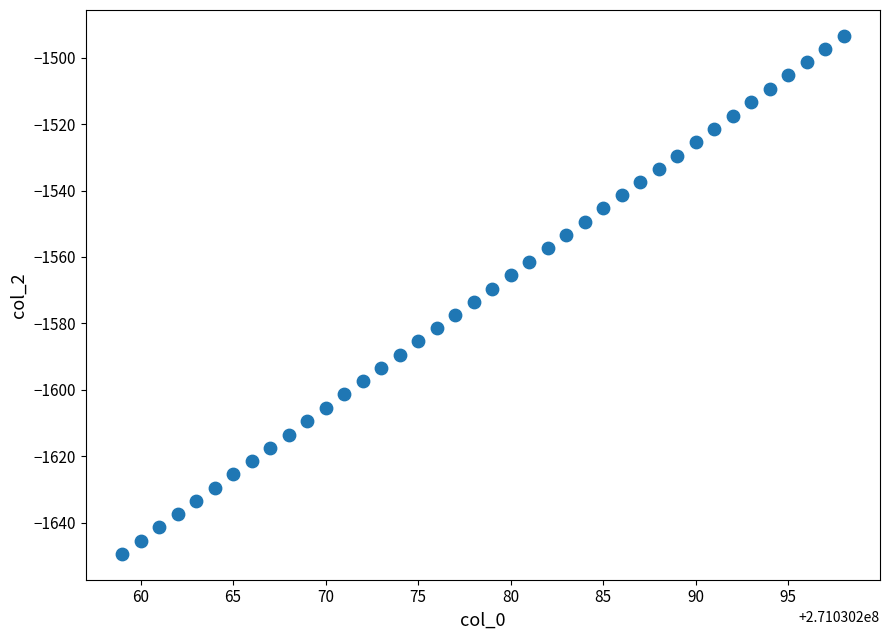

What is the range of X values (max minus min)?

39.0